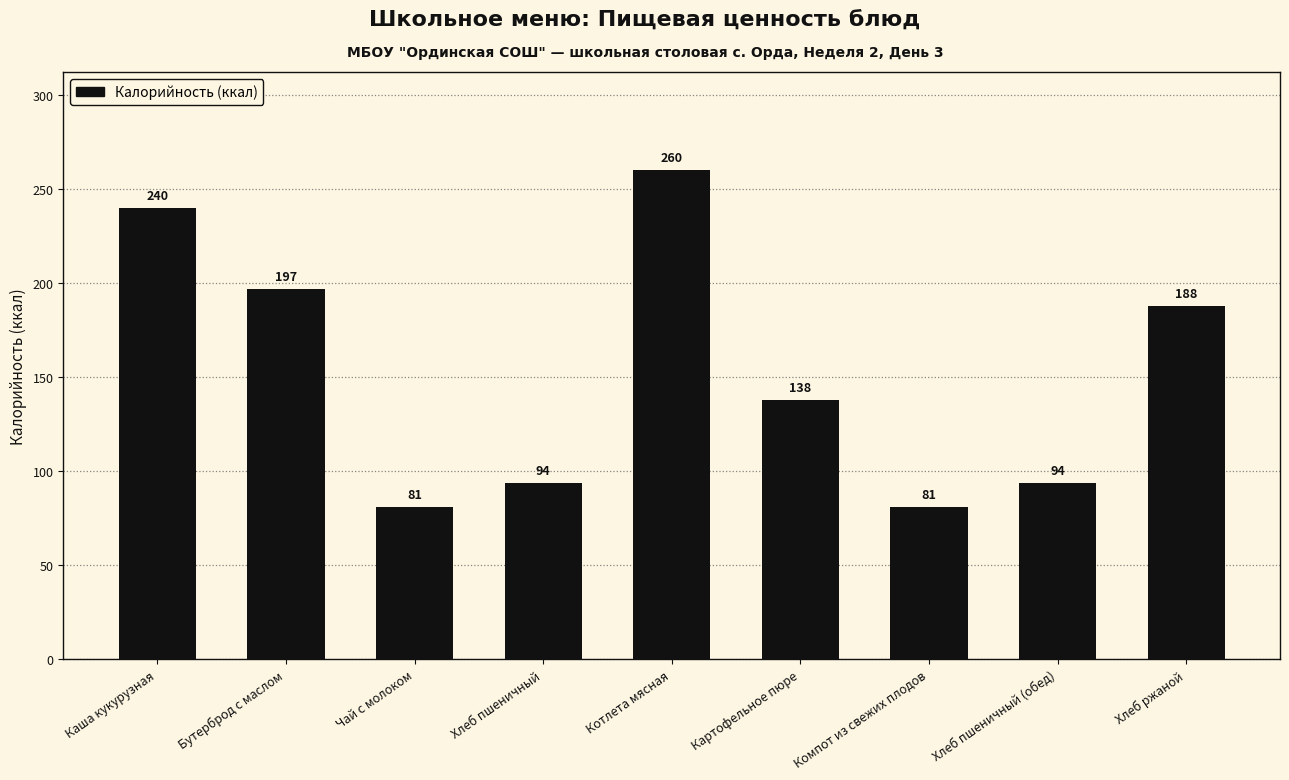

What is the difference between the values at Чай с молоком and Хлеб ржаной?

107.0